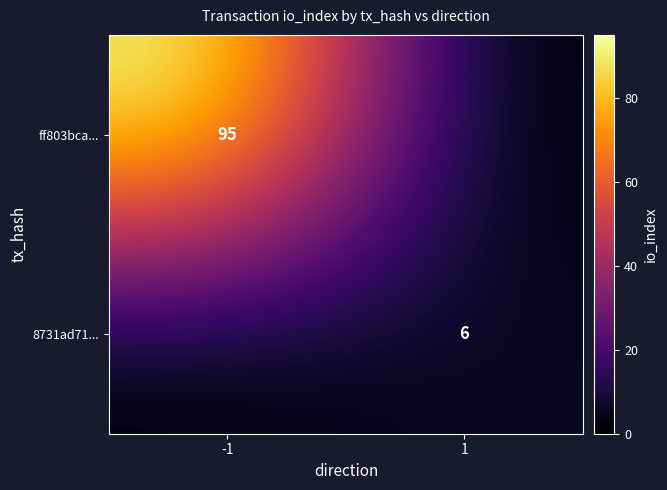

The 8731ad71... series shows 6 at 1. True or false?

True